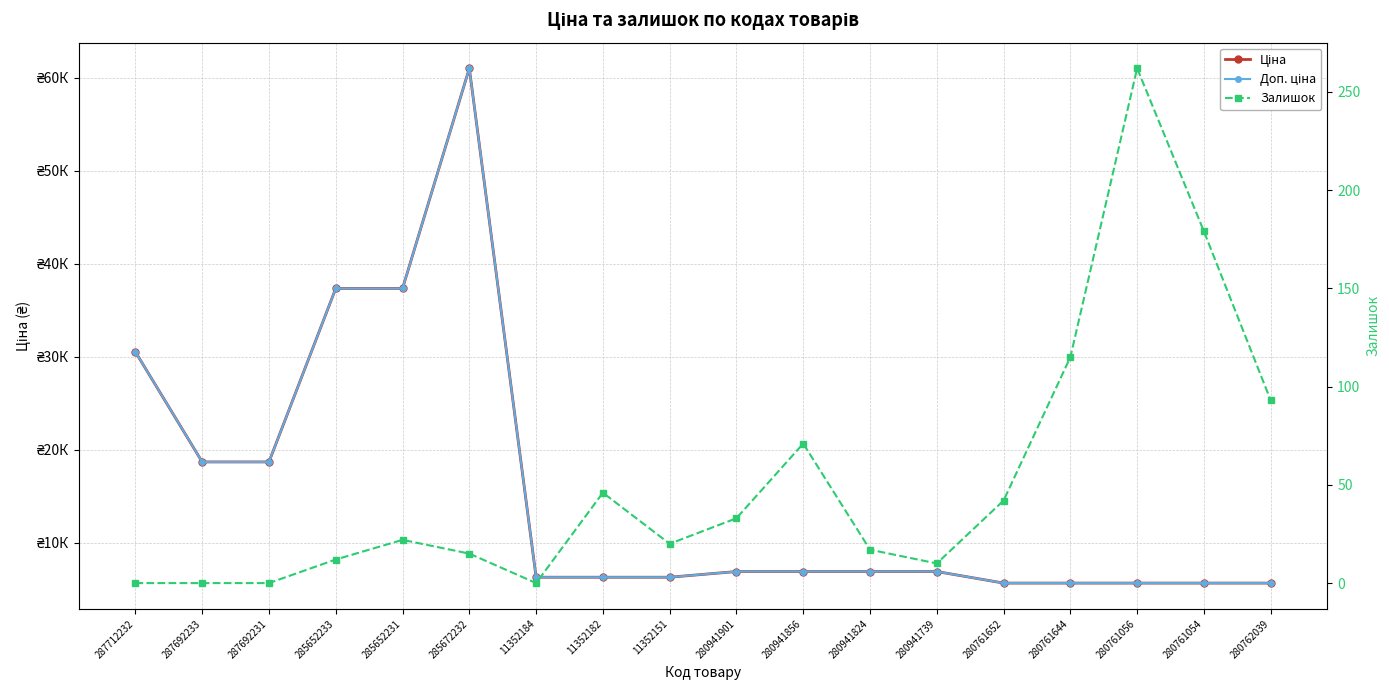

Which series has the widest spread of values?

Ціна